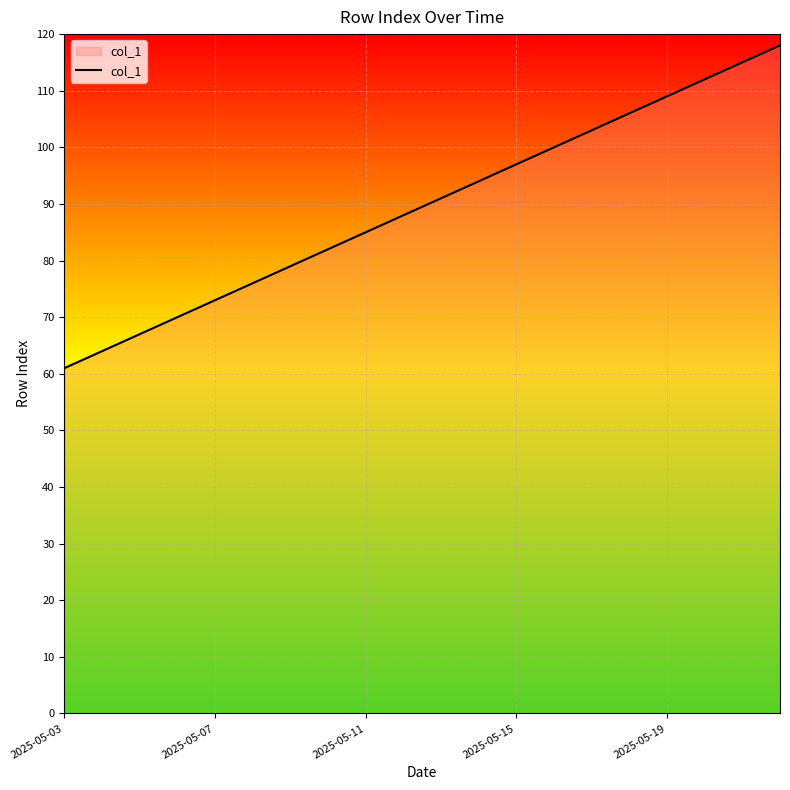

What is the average value?

90